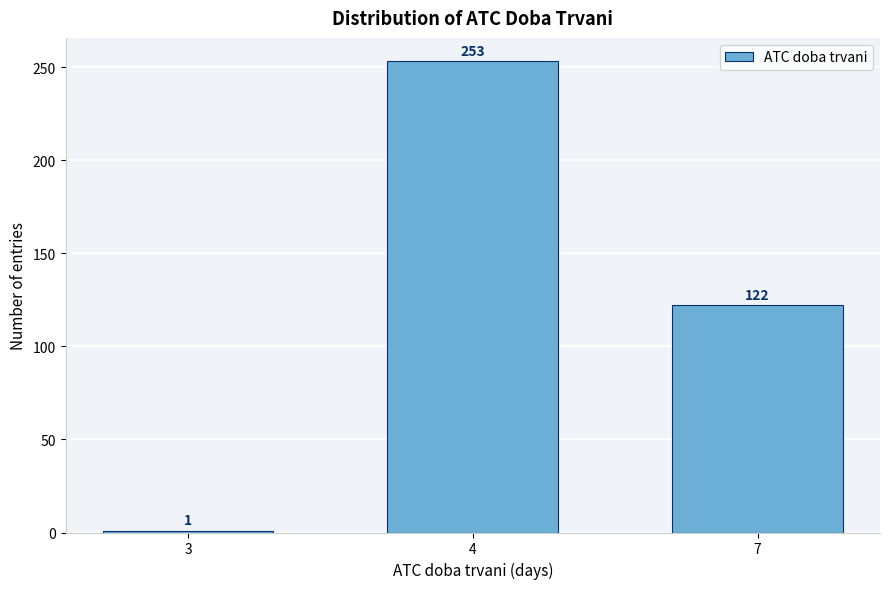

Reading right to left, list all the values displayed in this chart.

122	253	1